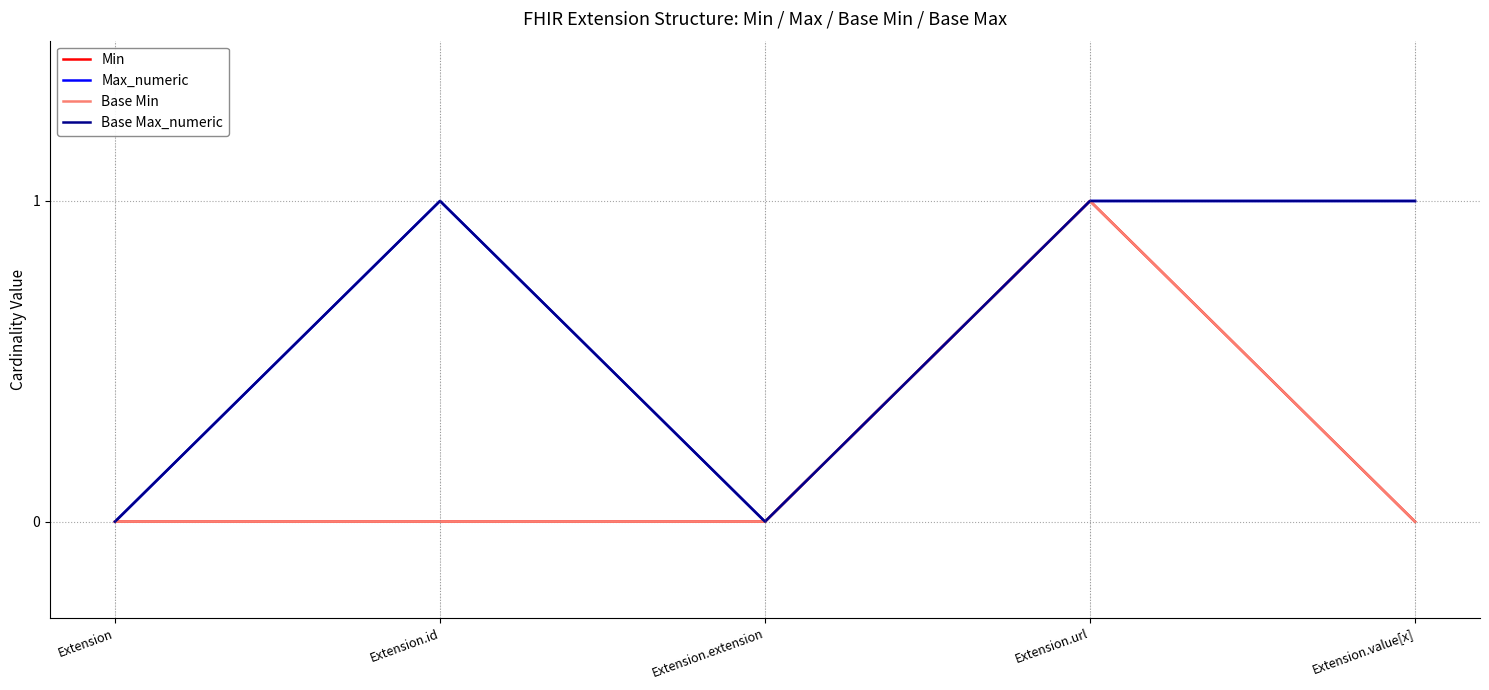

At how many categories does at least one series exceed 0?

3